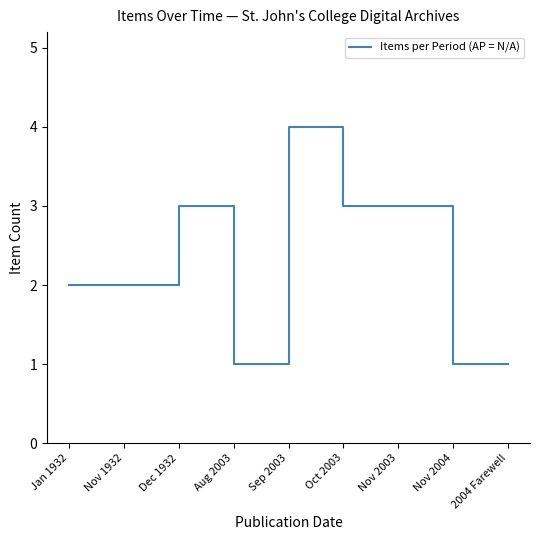

What is the difference between the maximum and minimum values?

3